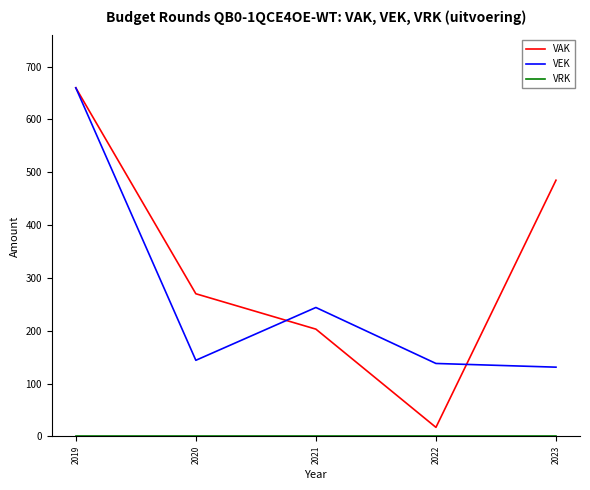

Which series has the largest total across all categories?

VAK